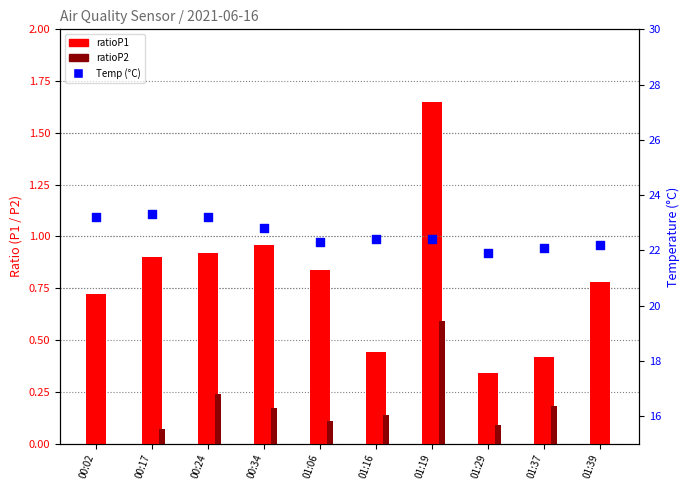

At which category is the sum across all series the highest?

01:19